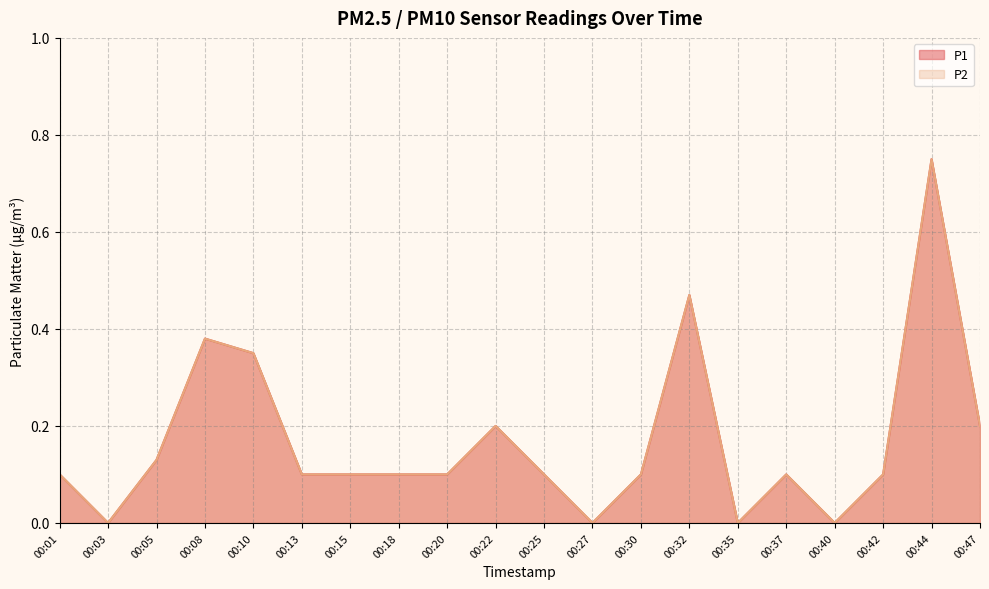

Reading left to right, list all the values displayed in this chart.

P1: 00:01=0.1	00:03=0.0	00:05=0.1	00:08=0.4	00:10=0.3	00:13=0.1	00:15=0.1	00:18=0.1	00:20=0.1	00:22=0.2	00:25=0.1	00:27=0.0	00:30=0.1	00:32=0.5	00:35=0.0	00:37=0.1	00:40=0.0	00:42=0.1	00:44=0.8	00:47=0.2
P2: 00:01=0.1	00:03=0.0	00:05=0.1	00:08=0.4	00:10=0.3	00:13=0.1	00:15=0.1	00:18=0.1	00:20=0.1	00:22=0.2	00:25=0.1	00:27=0.0	00:30=0.1	00:32=0.5	00:35=0.0	00:37=0.1	00:40=0.0	00:42=0.1	00:44=0.8	00:47=0.2